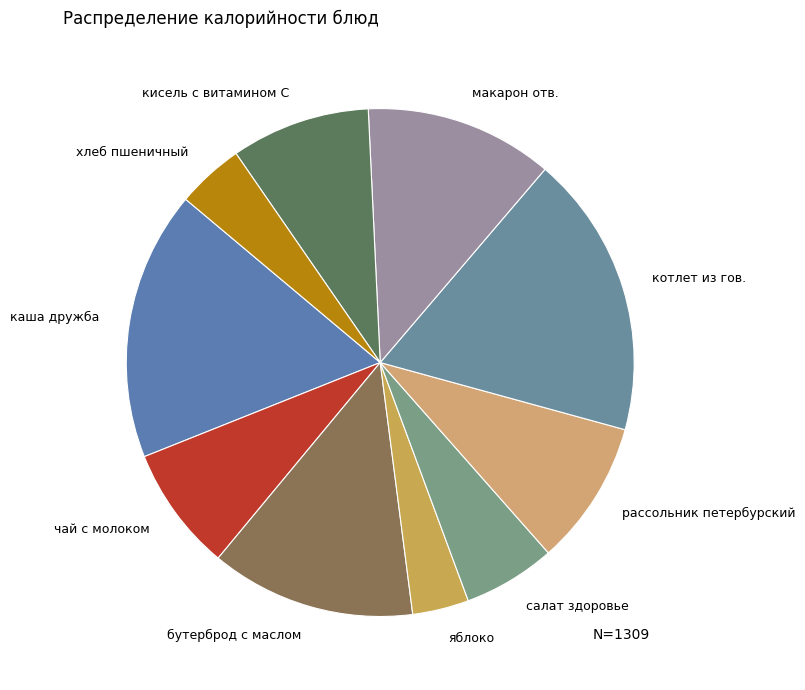

True or false: кисель с витамином С accounts for 9% of the total.

True